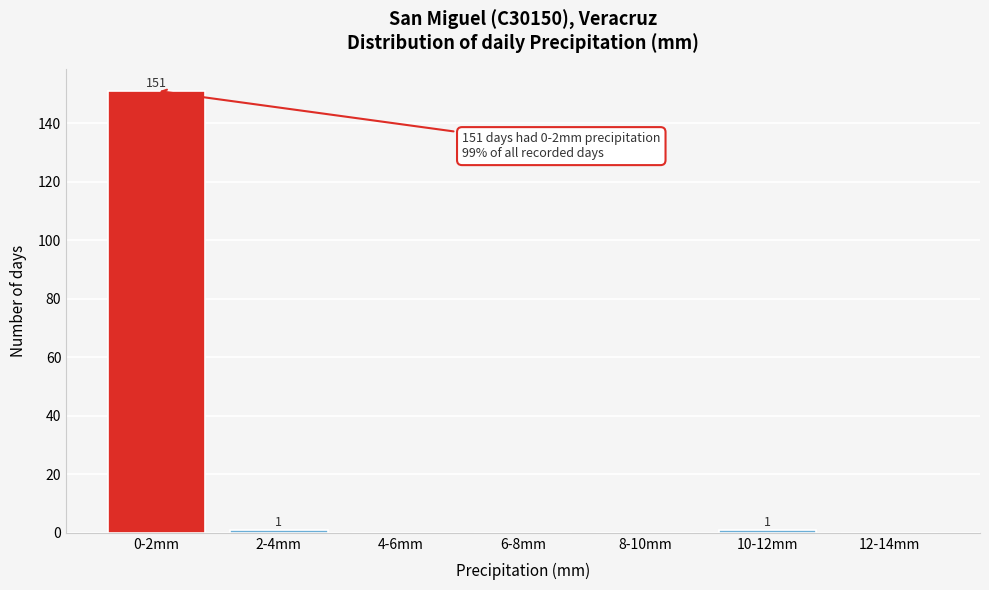

Reading right to left, what are all the values shown in this chart?

12-14mm=0	10-12mm=1	8-10mm=0	6-8mm=0	4-6mm=0	2-4mm=1	0-2mm=151